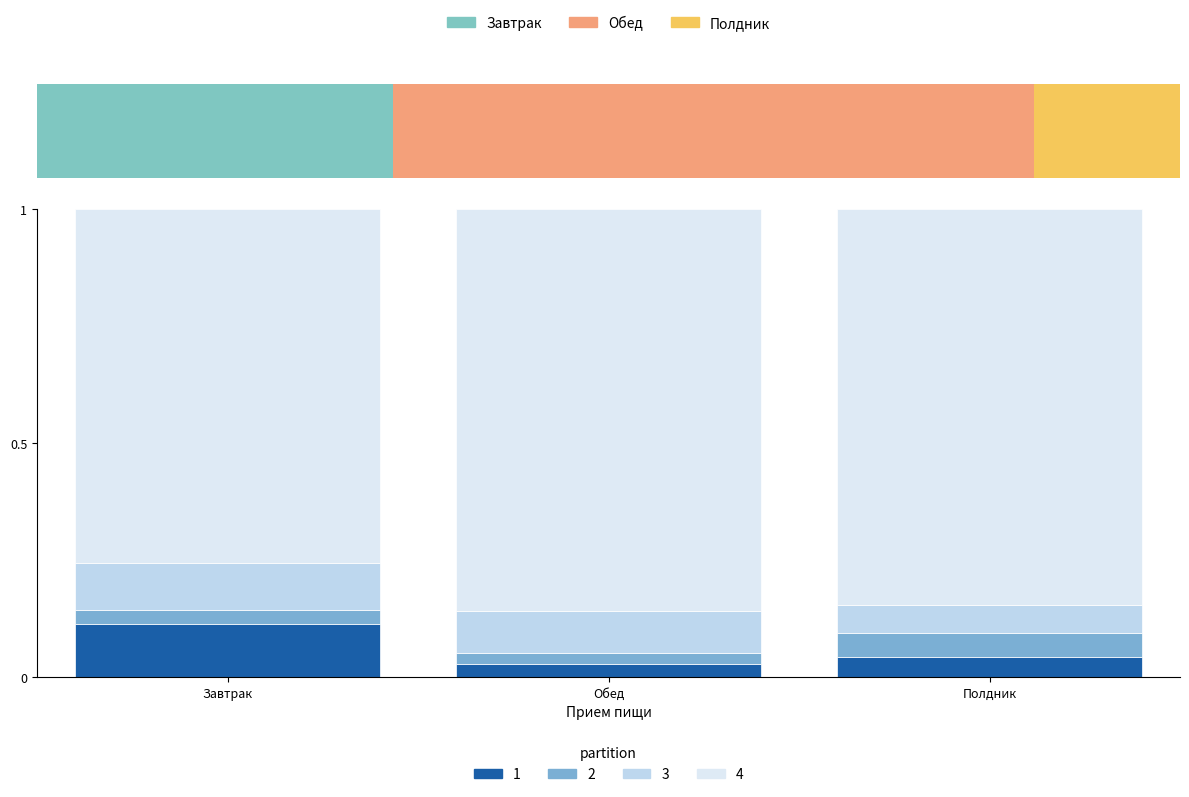

What is the difference between the highest and lowest values at Обед?

0.8